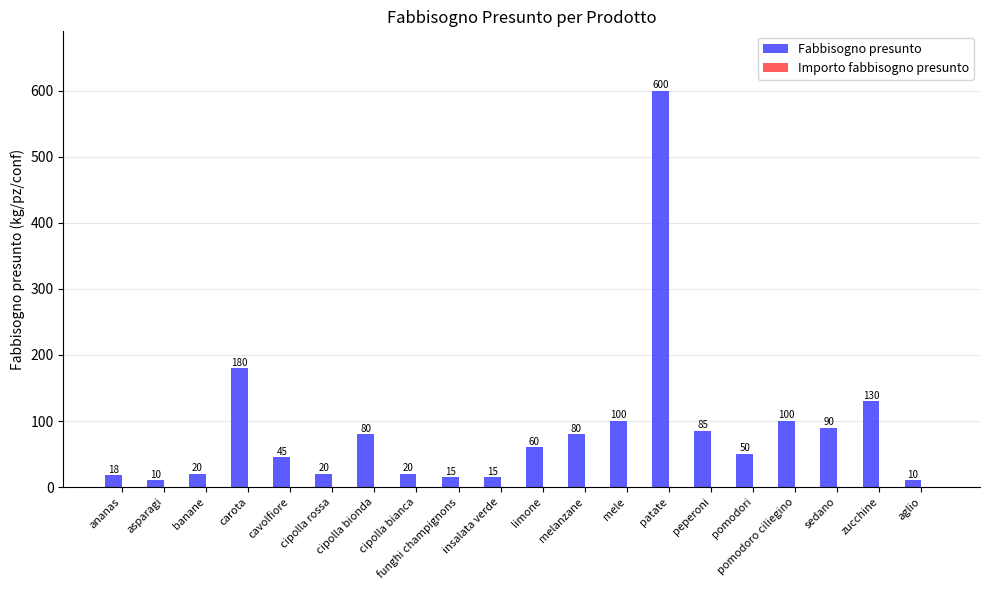

What is the label of the 7th bar from the right?

patate